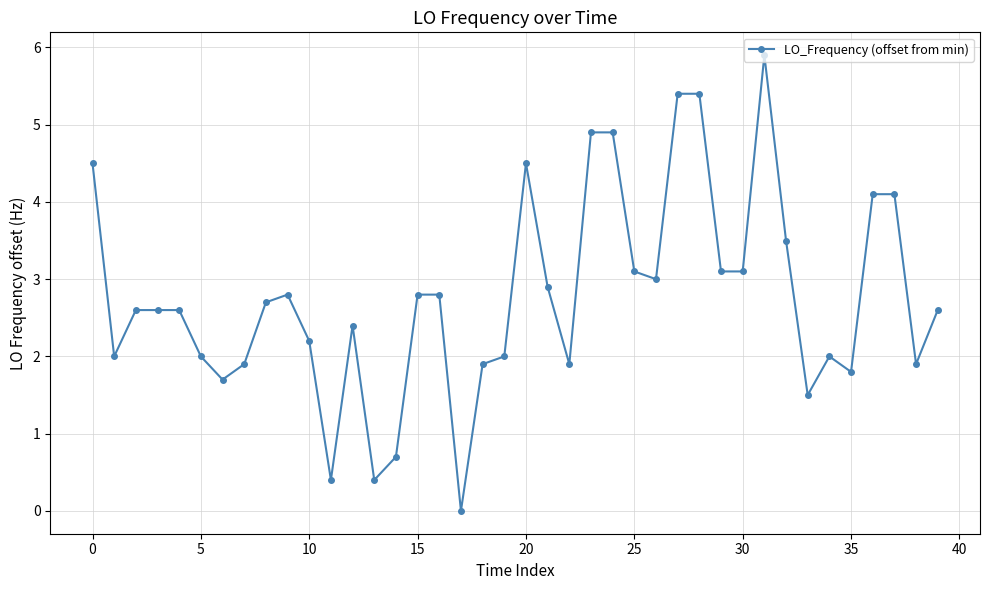

True or false: the data has more than 0 interior local peaks.

True